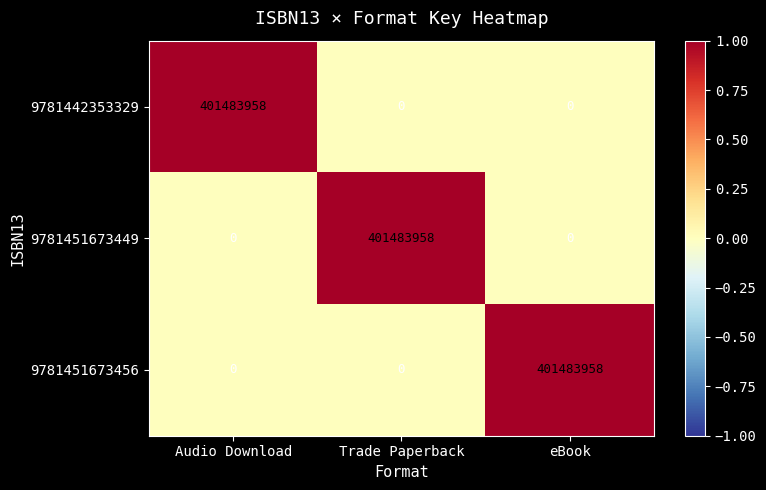

How many categories are shown in the chart?

3